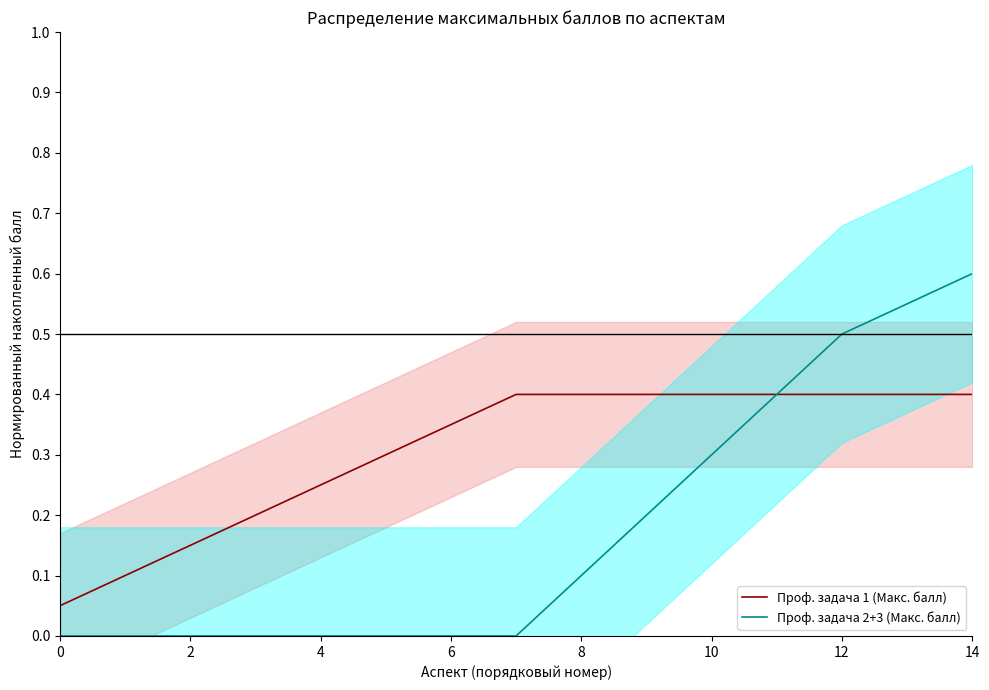

What is the difference between the second highest and minimum values in the Проф. задача 1 (Макс. балл) series?

0.4